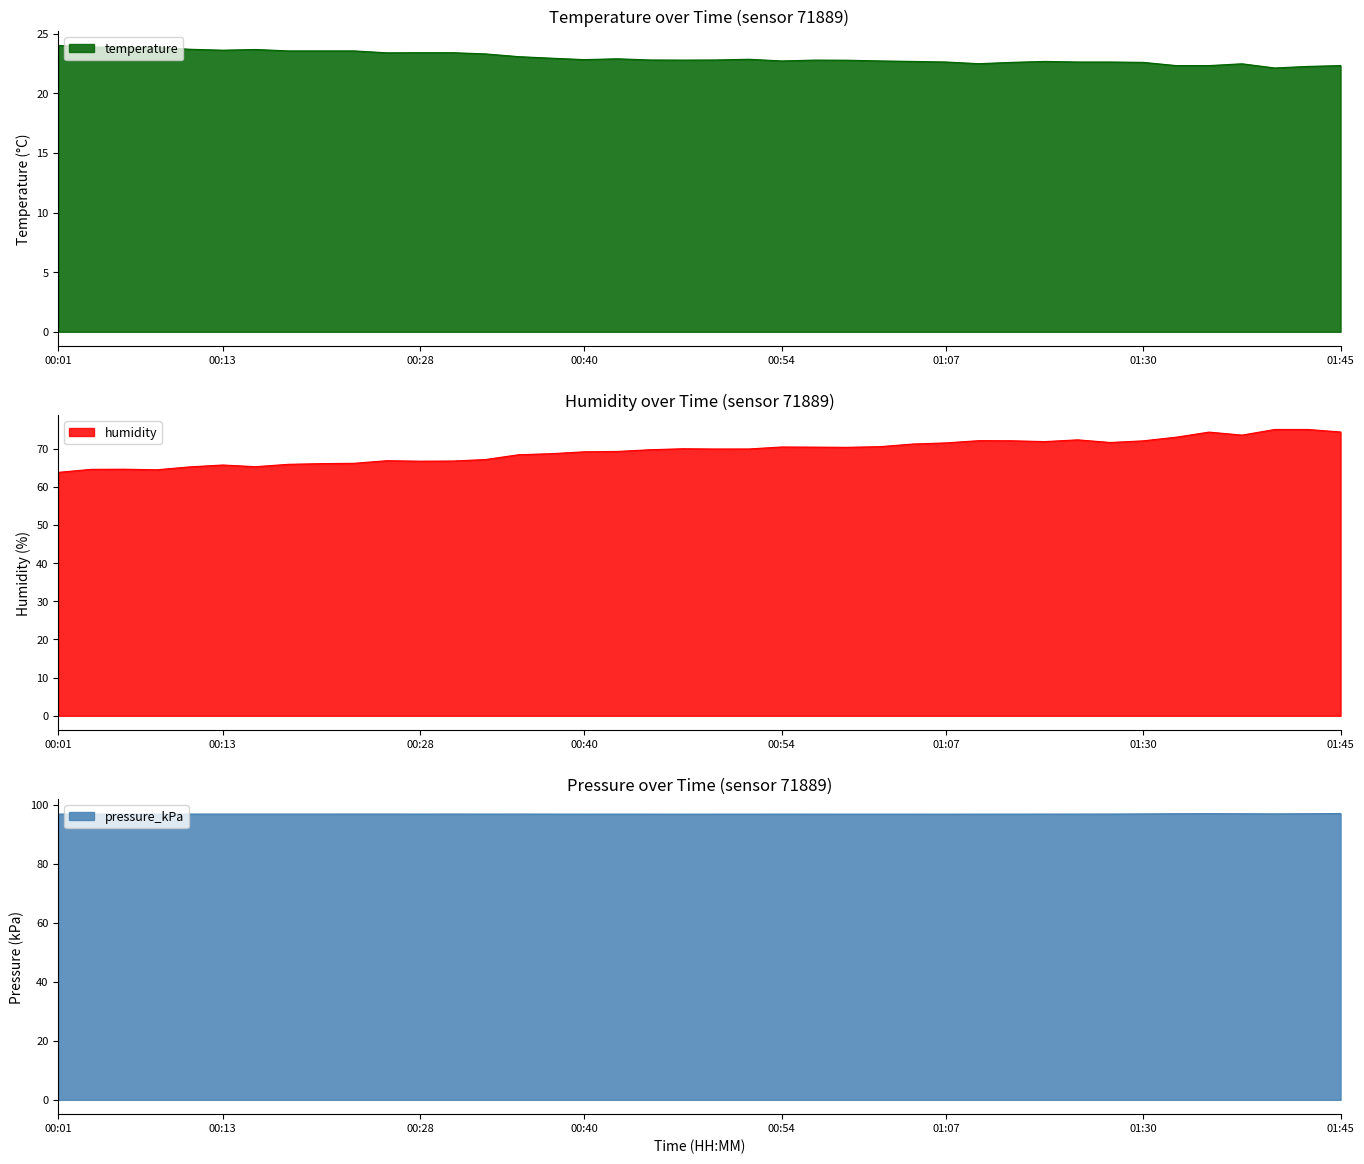

How many interior local valleys does the temperature series have?

7